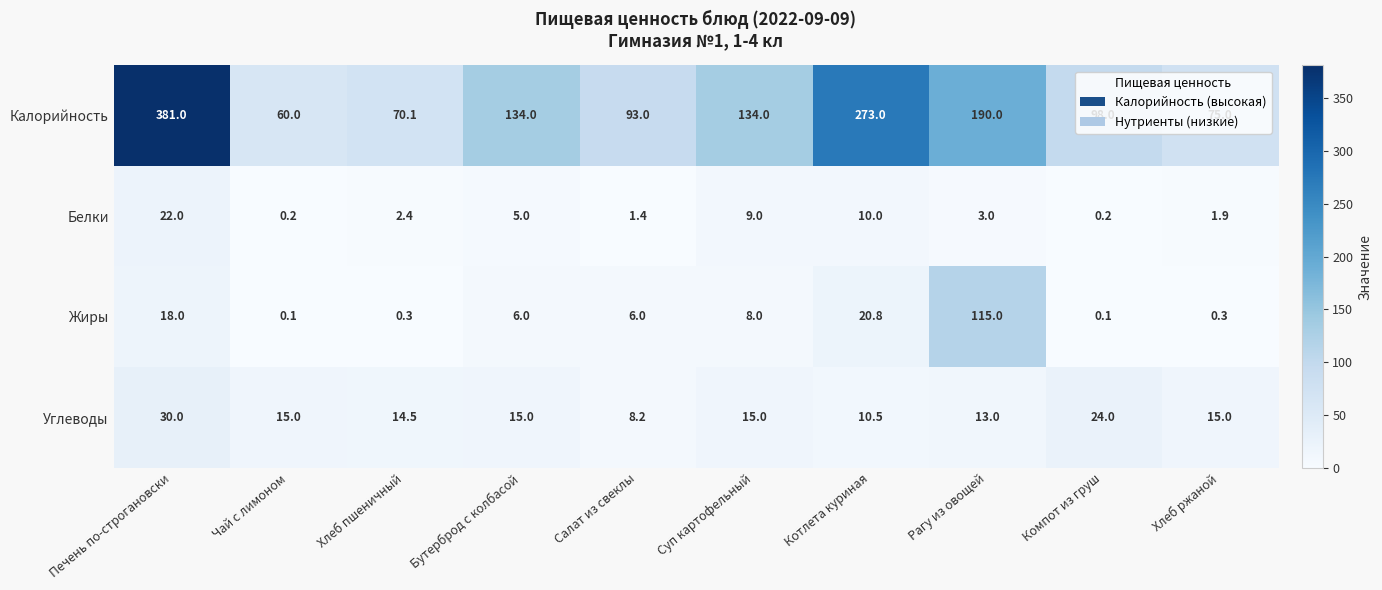

Is it true that Калорийность equals 273.0 at Котлета куриная?

True